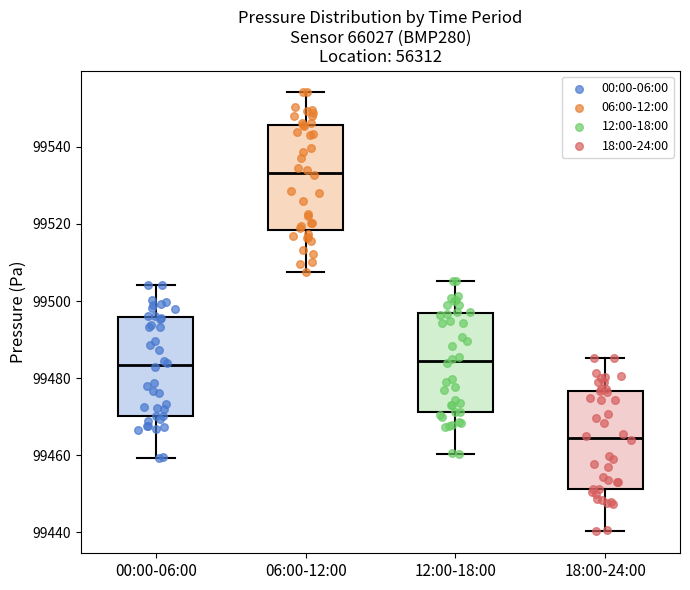

Which box has the lowest median line?

18:00-24:00